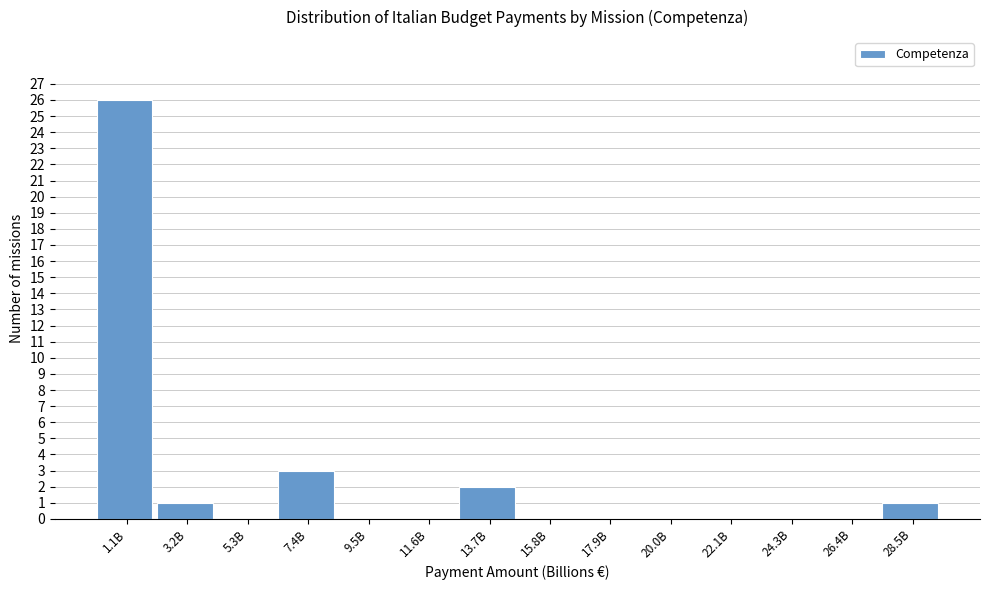

Reading left to right, what are all the values shown in this chart?

1.1B=26	3.2B=1	5.3B=0	7.4B=3	9.5B=0	11.6B=0	13.7B=2	15.8B=0	17.9B=0	20.0B=0	22.1B=0	24.3B=0	26.4B=0	28.5B=1